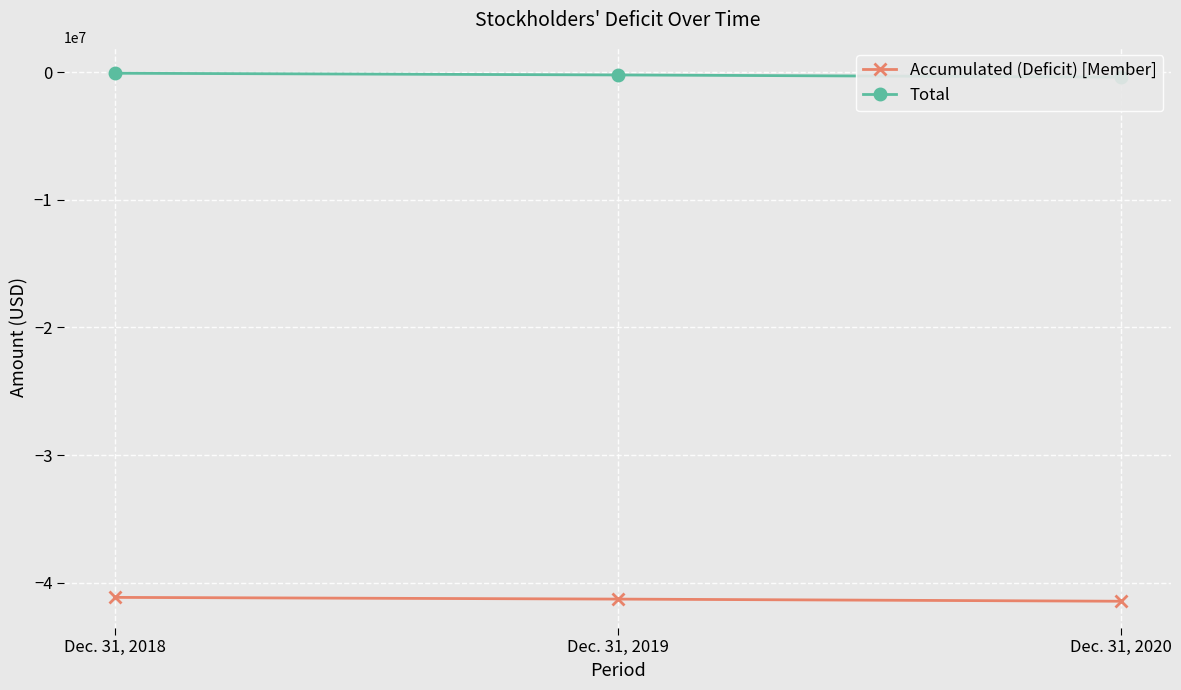

Which series has the largest range (max minus min)?

Accumulated (Deficit) [Member]